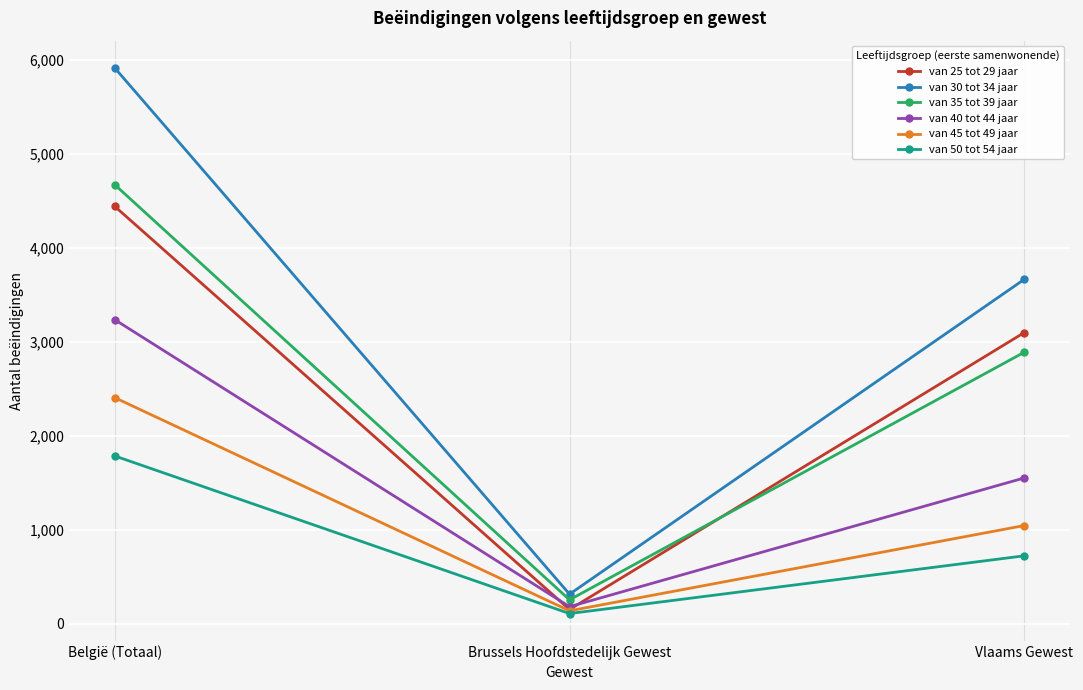

Reading left to right, transcribe all the data shown in this chart.

van 25 tot 29 jaar: 4439	152	3097
van 30 tot 34 jaar: 5911	315	3663
van 35 tot 39 jaar: 4669	255	2888
van 40 tot 44 jaar: 3234	182	1551
van 45 tot 49 jaar: 2405	138	1045
van 50 tot 54 jaar: 1785	109	723